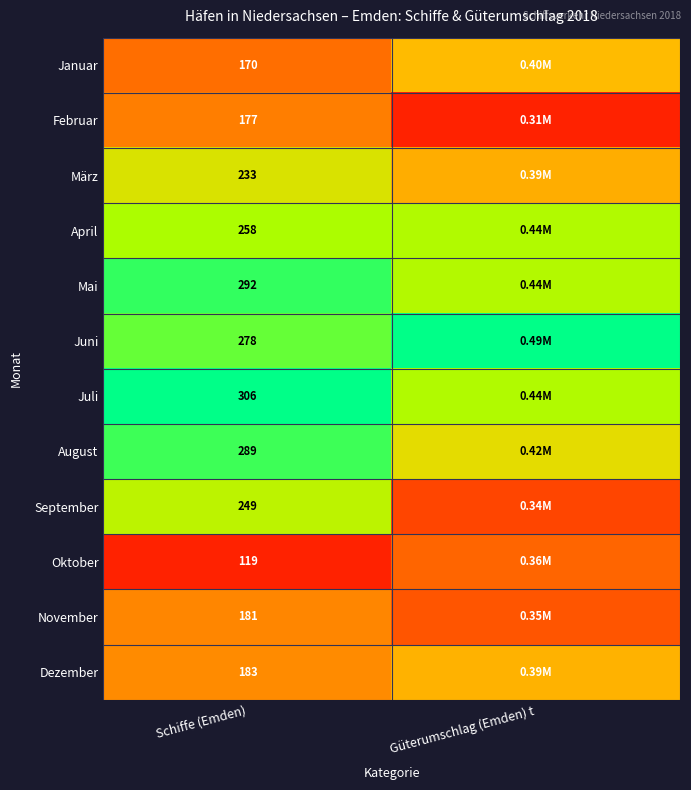

At Schiffe (Emden), list the series in order from largest to smallest.

Juli, Mai, August, Juni, April, September, März, Dezember, November, Februar, Januar, Oktober